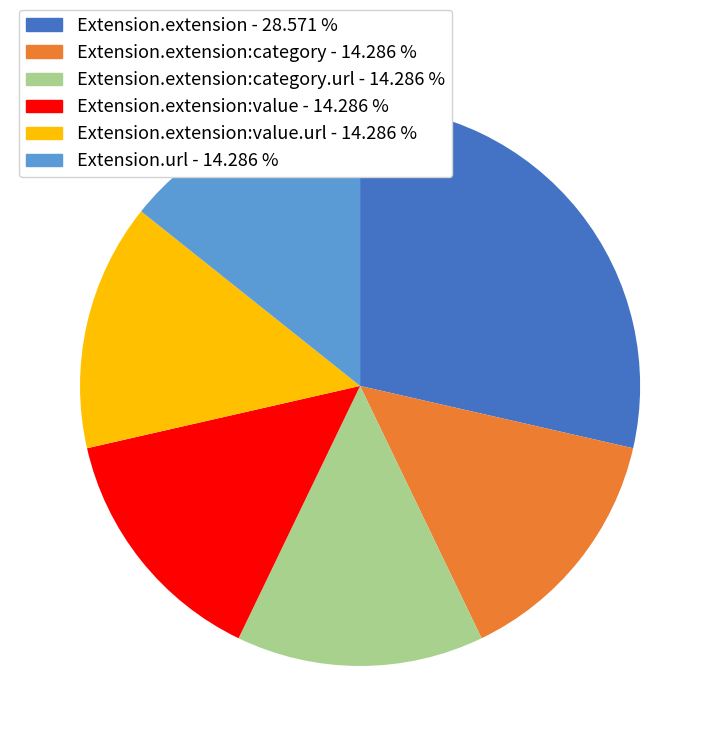

Does any single category account for the majority?

No